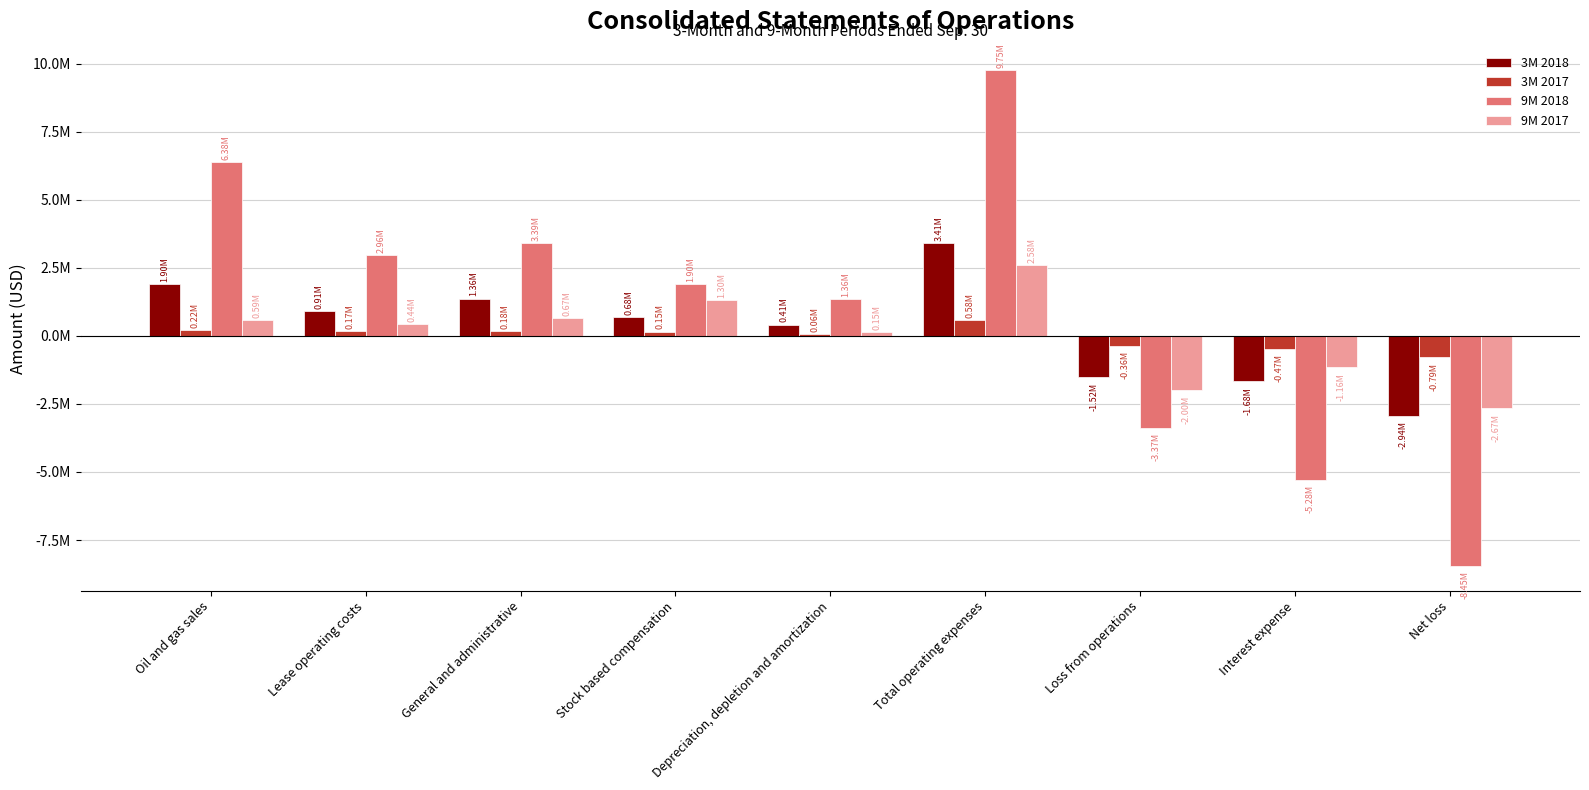

Are the bars grouped side by side (vs. stacked)?

Yes